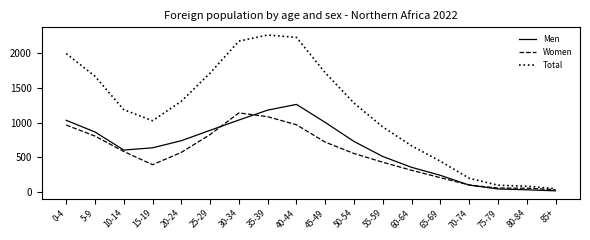

What is the average value of the Men series?

626